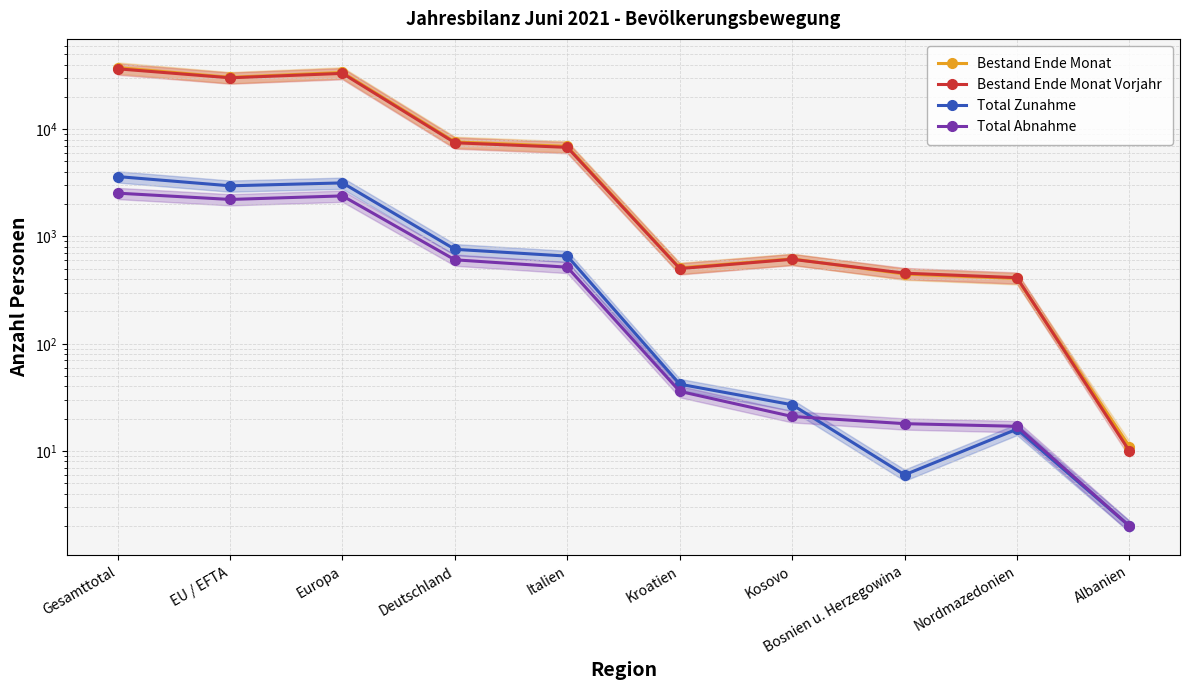

At which label does Bestand Ende Monat reach its minimum?

Albanien